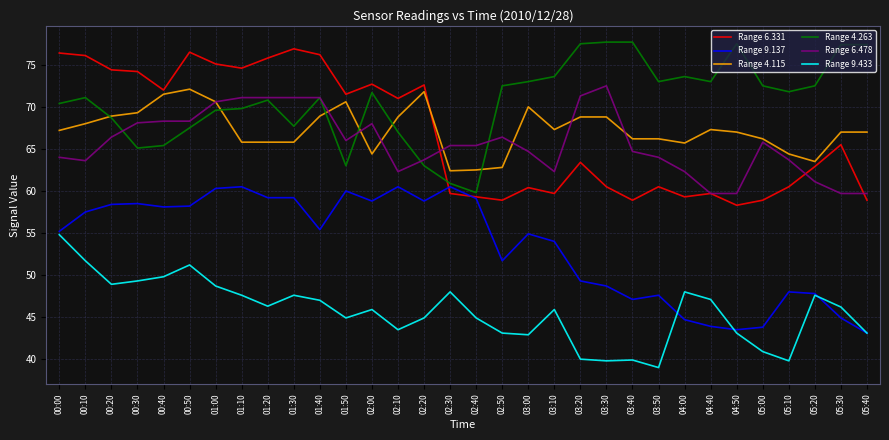

The value of Range 6.478 at 05:20 is 41.3. True or false?

False